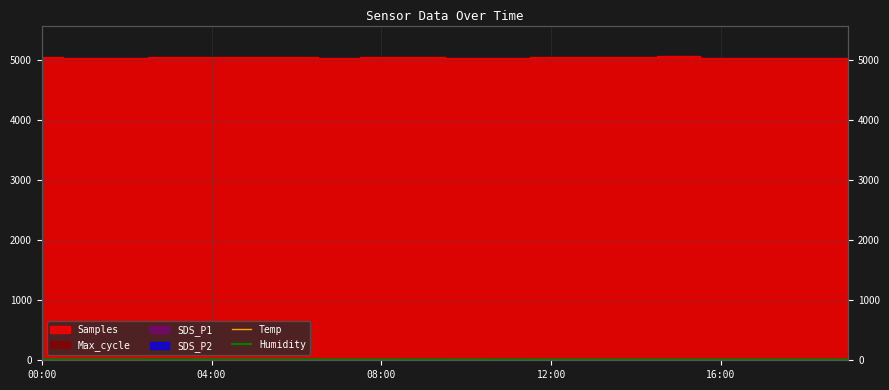

What is the sum of the Humidity values at 16 and 18?

29.1